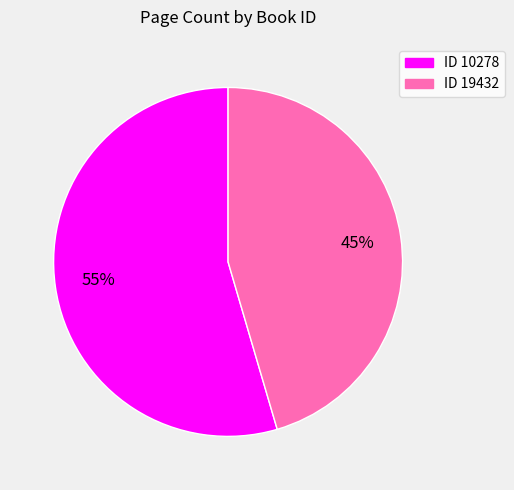

Is there any slice that represents more than half of the pie?

Yes